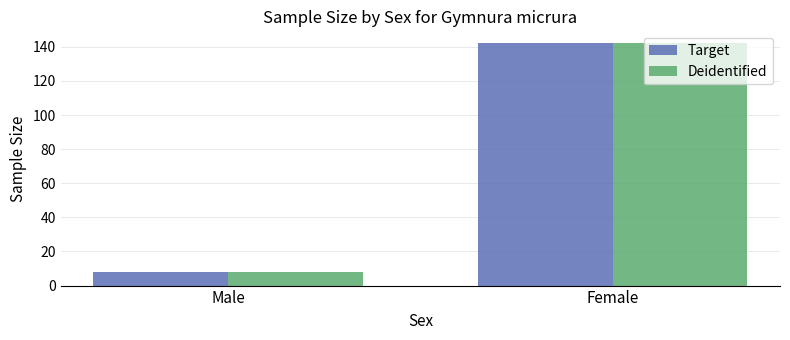

What is the difference between the Target values at Male and Female?

134